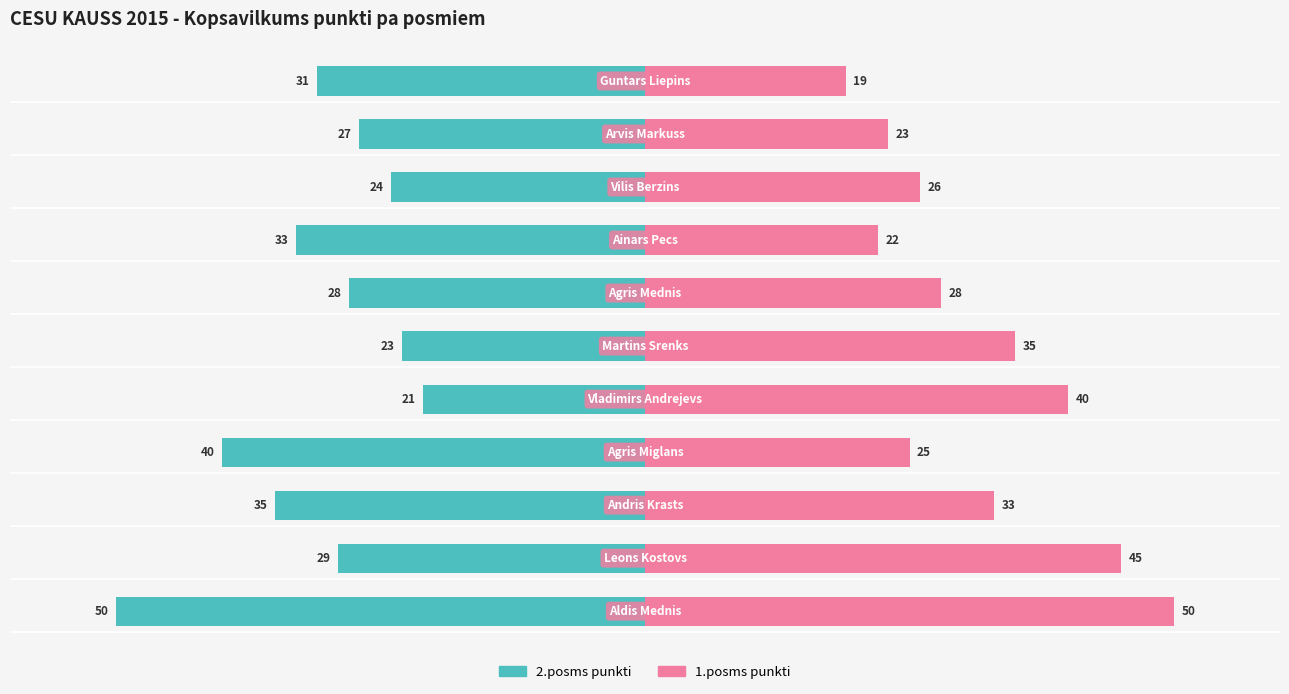

What is the maximum value for 1.posms punkti?

50